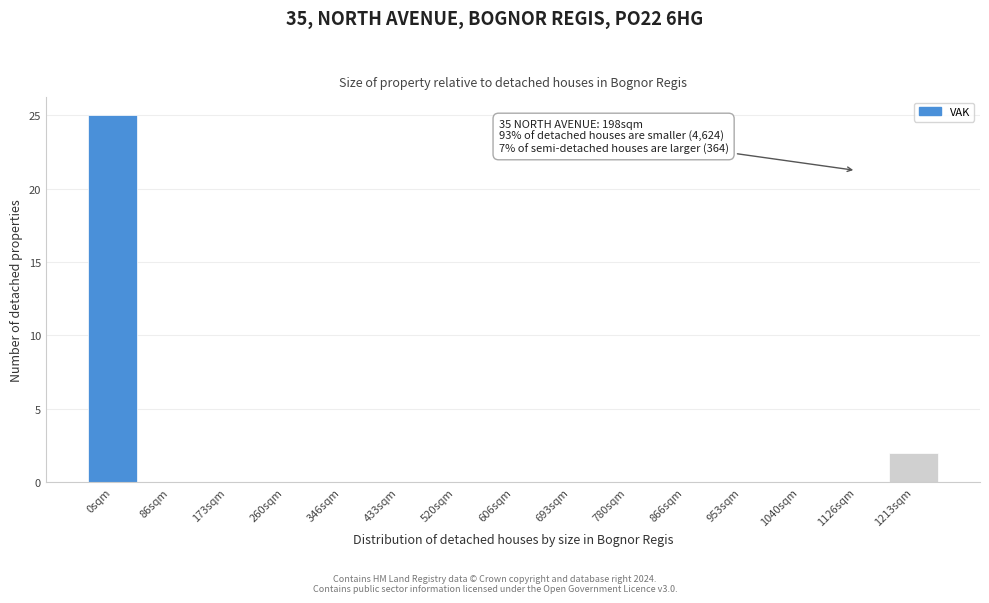

Reading right to left, what are all the values shown in this chart?

1213sqm=2	1126sqm=0	1040sqm=0	953sqm=0	866sqm=0	780sqm=0	693sqm=0	606sqm=0	520sqm=0	433sqm=0	346sqm=0	260sqm=0	173sqm=0	86sqm=0	0sqm=25